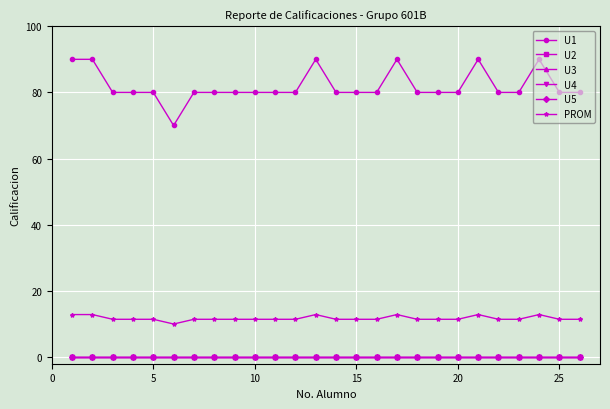

True or false: U3 and U4 intersect in this chart.

False